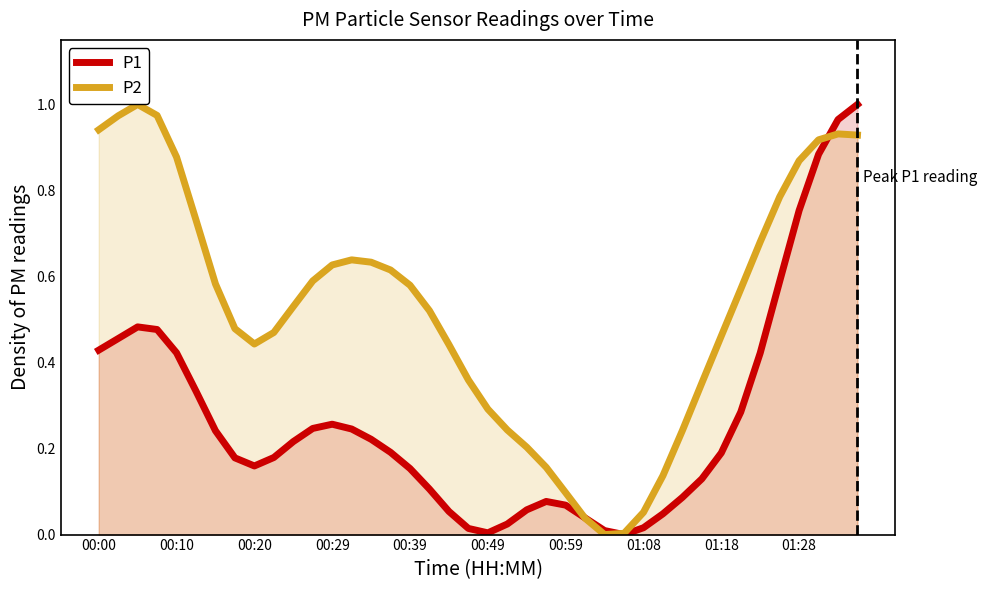

Rank the series by their average value, from lowest to highest.

P1, P2